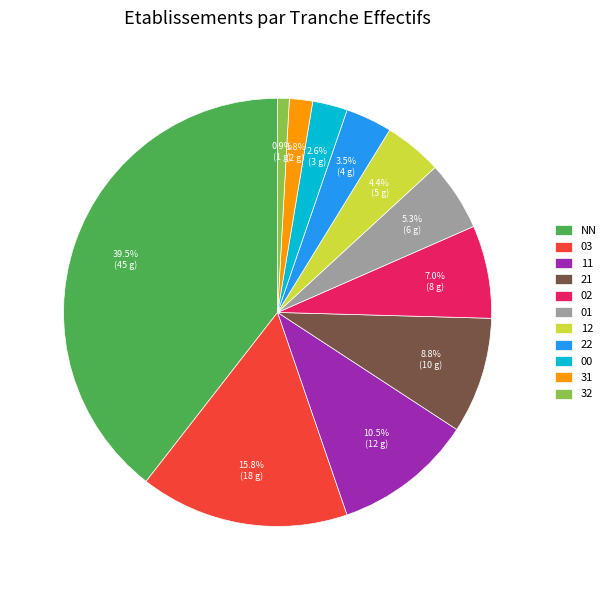

Rank the categories by value from highest to lowest.

NN, 03, 11, 21, 02, 01, 12, 22, 00, 31, 32